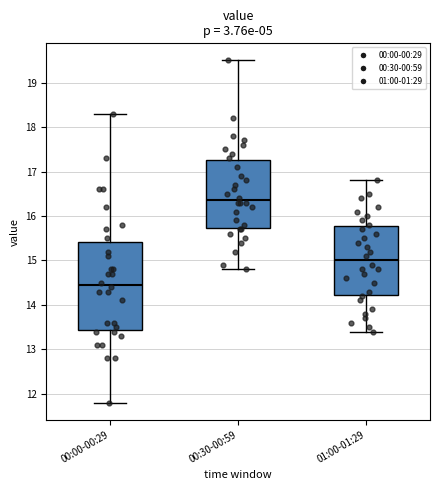

Which box has the lowest median line?

00:00-00:29